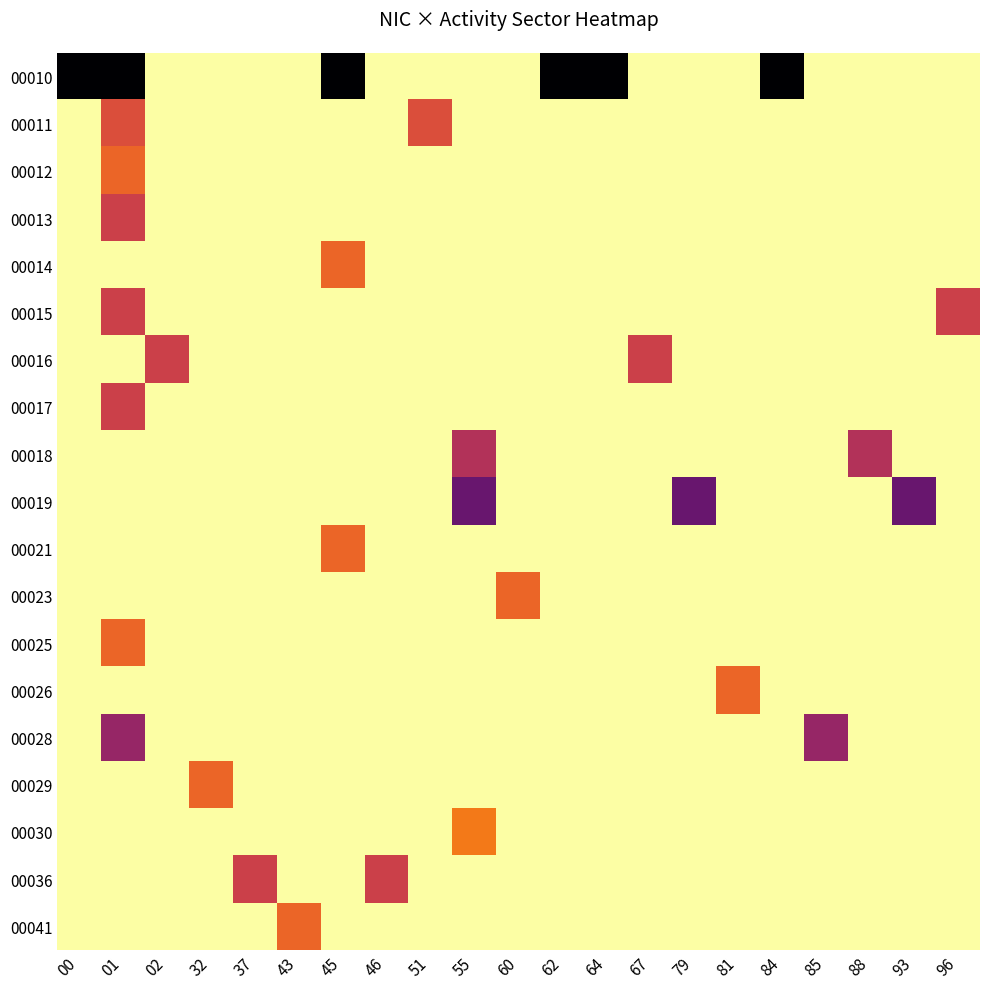

At 46, list the series in order from smallest to largest.

00010, 00011, 00012, 00013, 00014, 00015, 00016, 00017, 00018, 00019, 00021, 00023, 00025, 00026, 00028, 00029, 00030, 00041, 00036